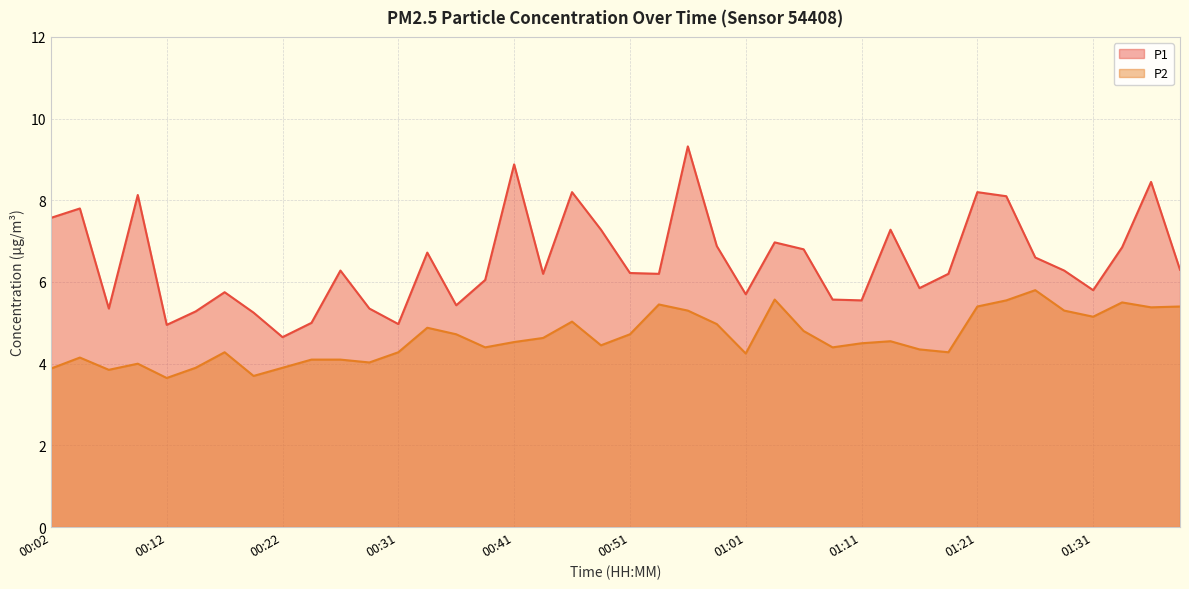

True or false: P1 and P2 intersect in this chart.

False